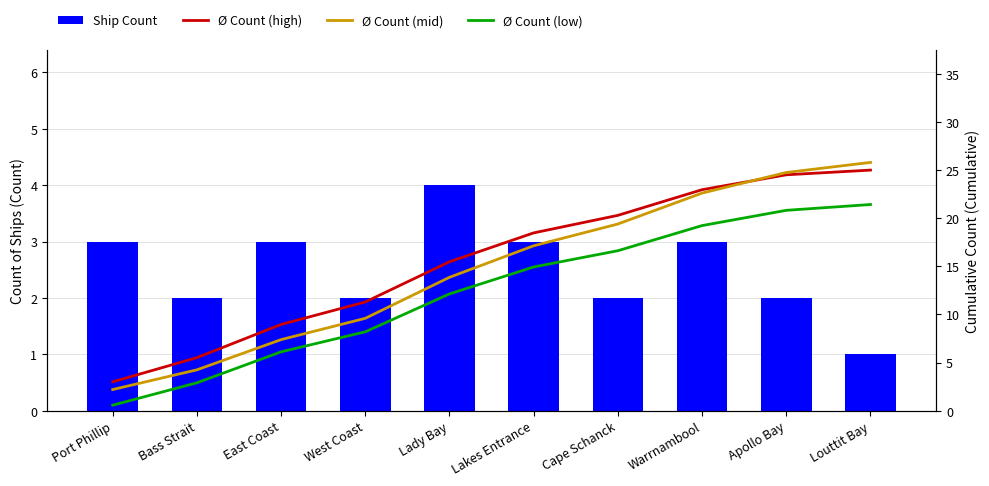

The Ship Count series shows 1.8 at Warrnambool. True or false?

False